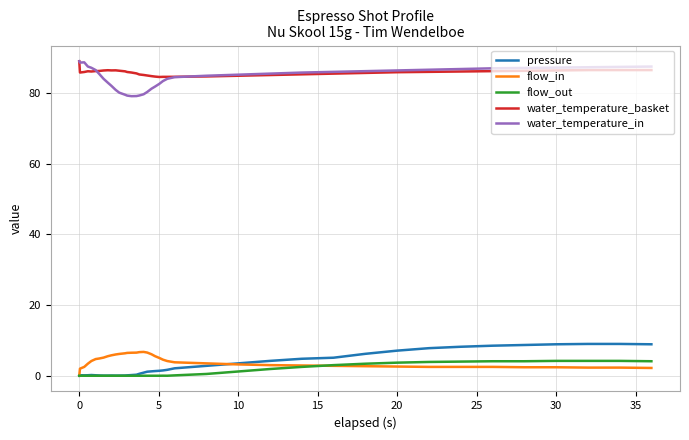

True or false: pressure and water_temperature_in cross at least once.

False